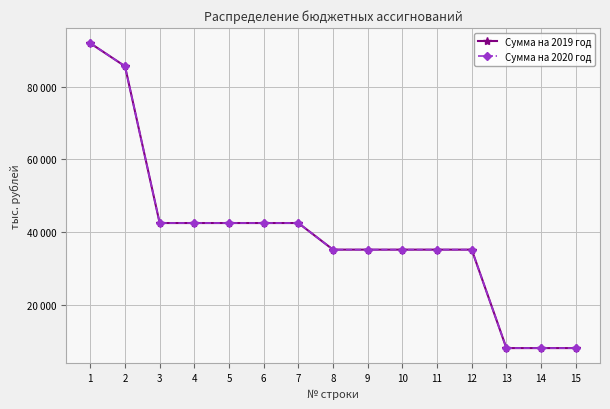

At which label does Сумма на 2019 год first exceed 35147?

1